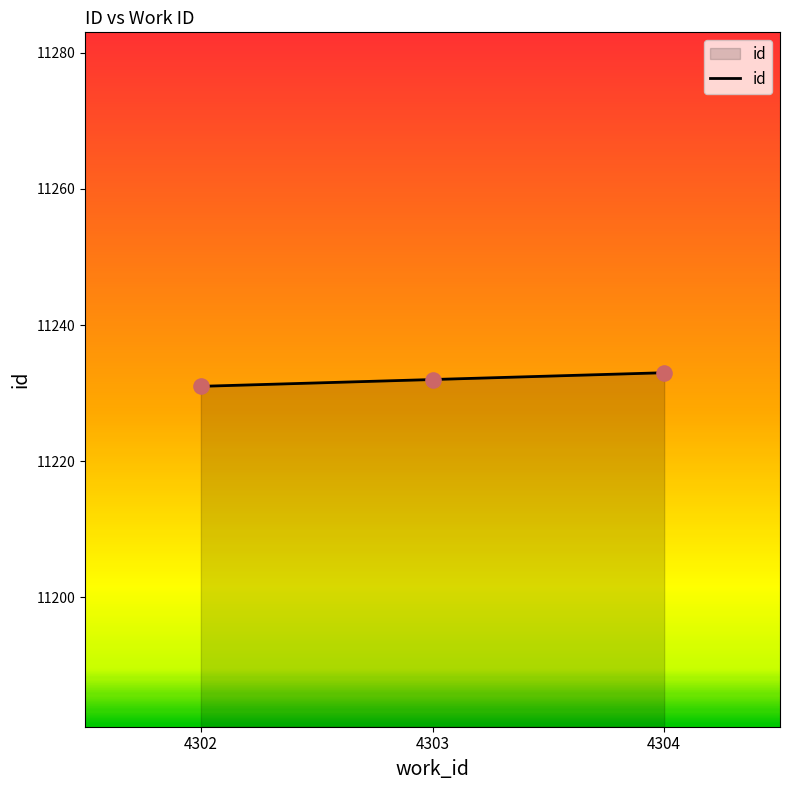

Approximately how many times larger is the value at 4304 compared to 4302?

1.0